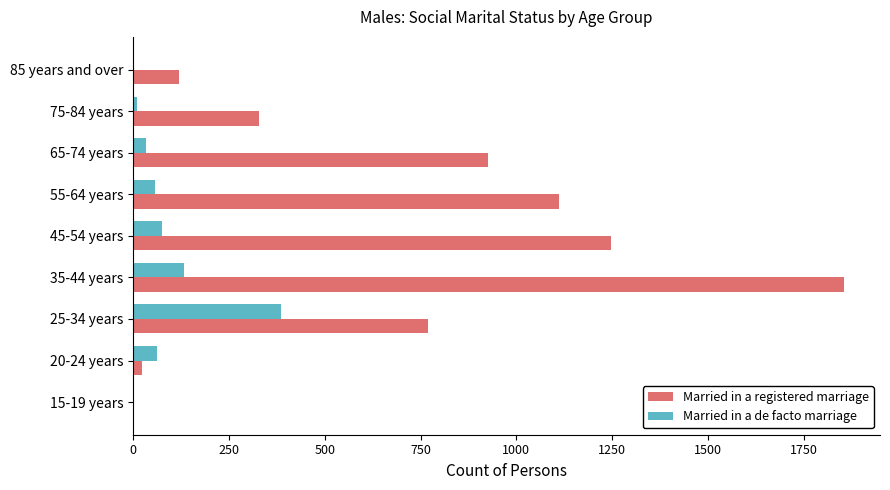

The Married in a registered marriage series shows 119 at 85 years and over. True or false?

True